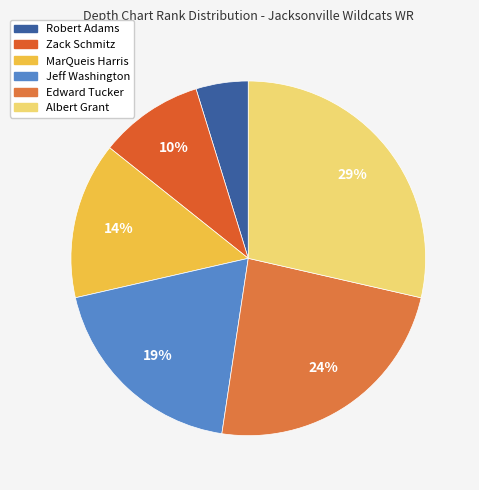

What is the smallest slice in the pie chart?

Robert Adams